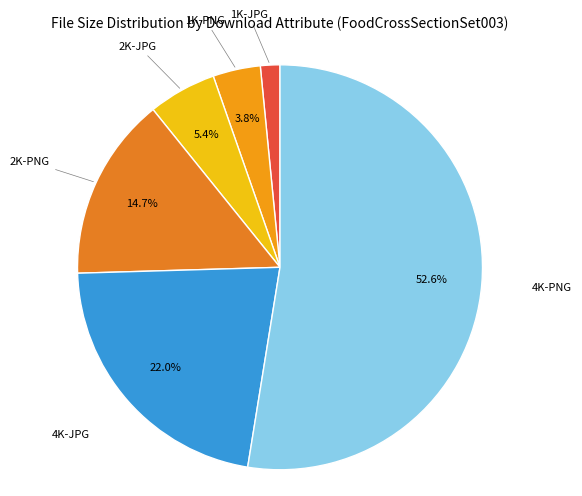

How many slices are in this pie chart?

6